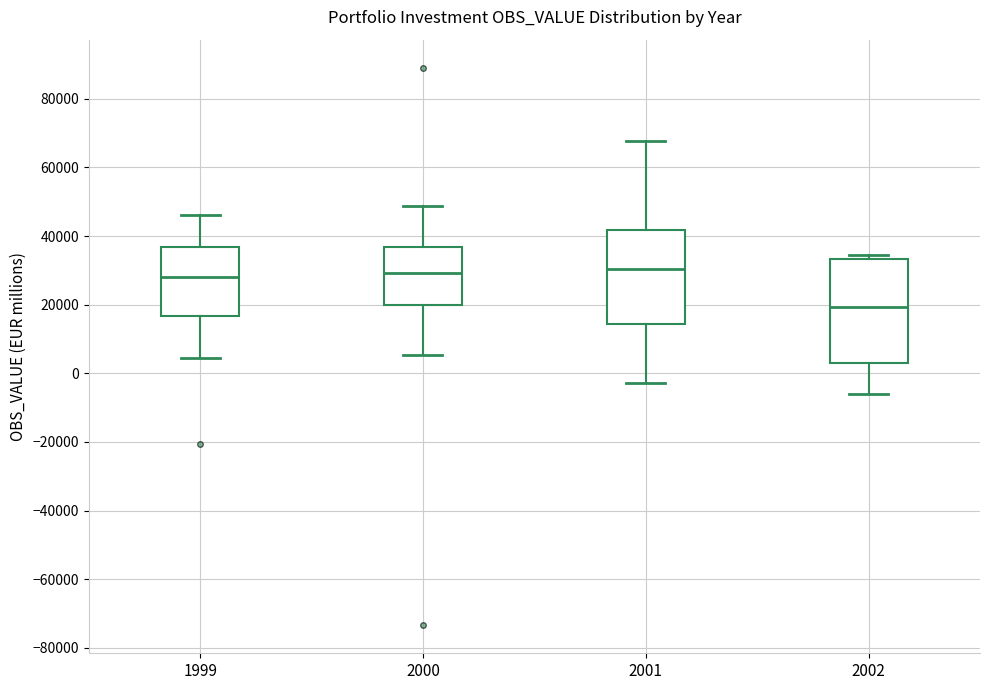

Which box is the tallest, from its lower edge to its upper edge?

2002